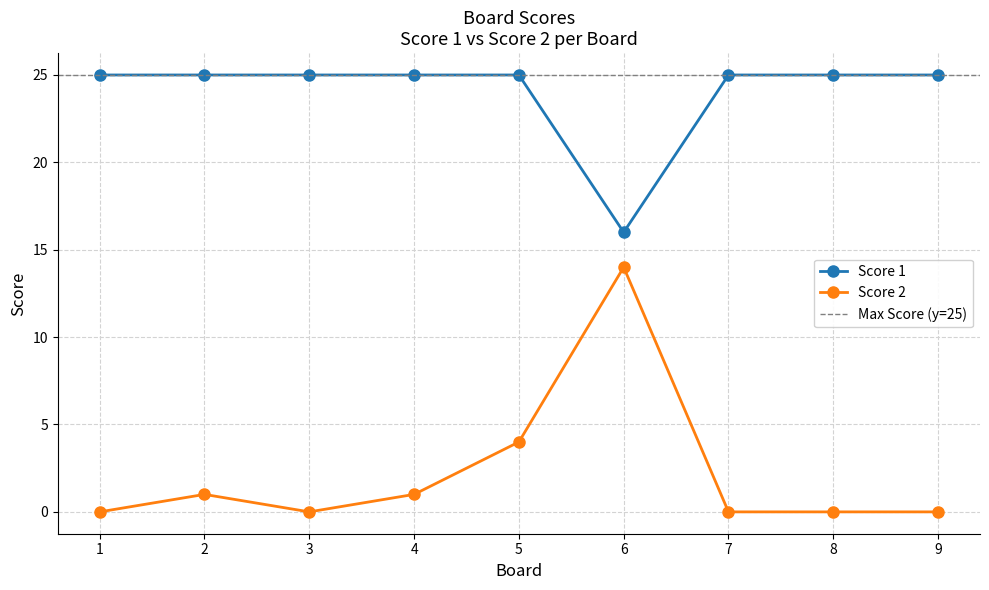

Rank the series by their maximum value, from lowest to highest.

Score 2, Score 1